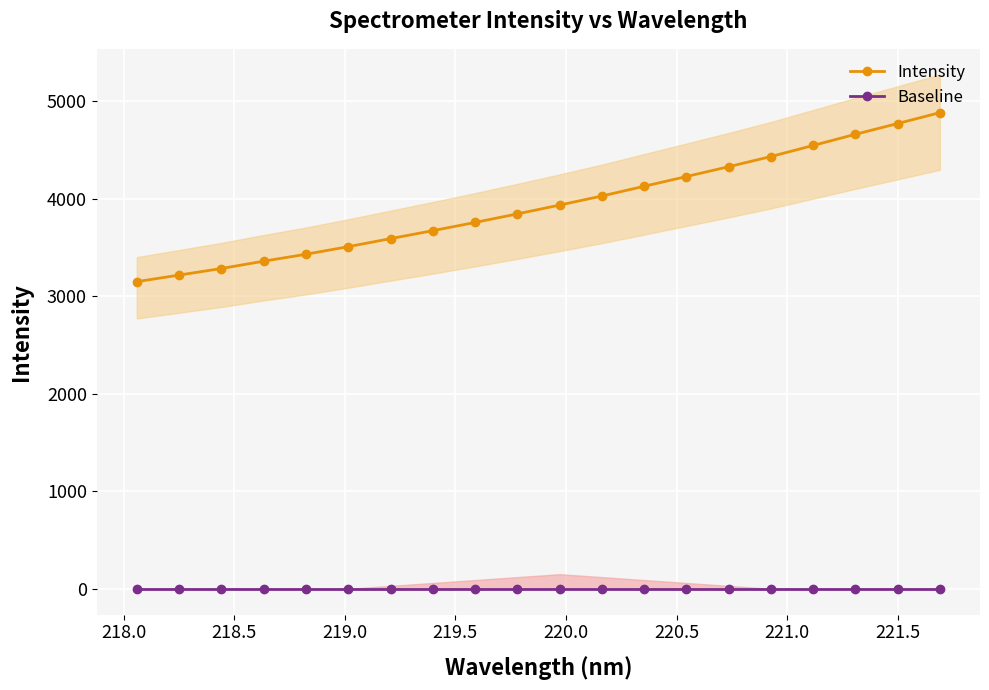

True or false: Baseline and Intensity cross at least once.

False